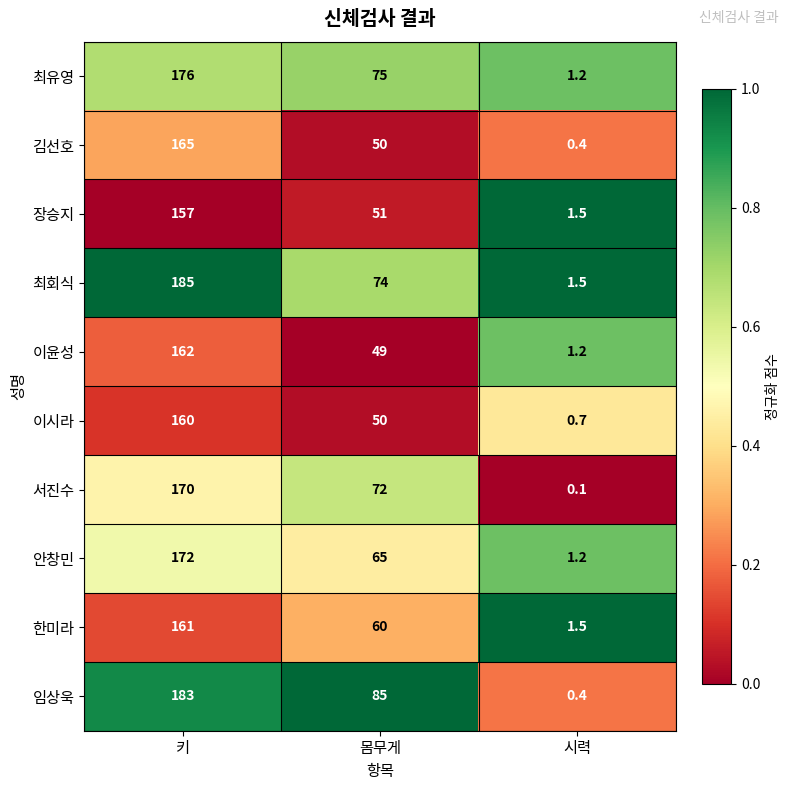

Reading left to right, list all the values displayed in this chart.

최유영: 176.0	75.0	1.2
김선호: 165.0	50.0	0.4
장승지: 157.0	51.0	1.5
최회식: 185.0	74.0	1.5
이윤성: 162.0	49.0	1.2
이시라: 160.0	50.0	0.7
서진수: 170.0	72.0	0.1
안창민: 172.0	65.0	1.2
한미라: 161.0	60.0	1.5
임상욱: 183.0	85.0	0.4